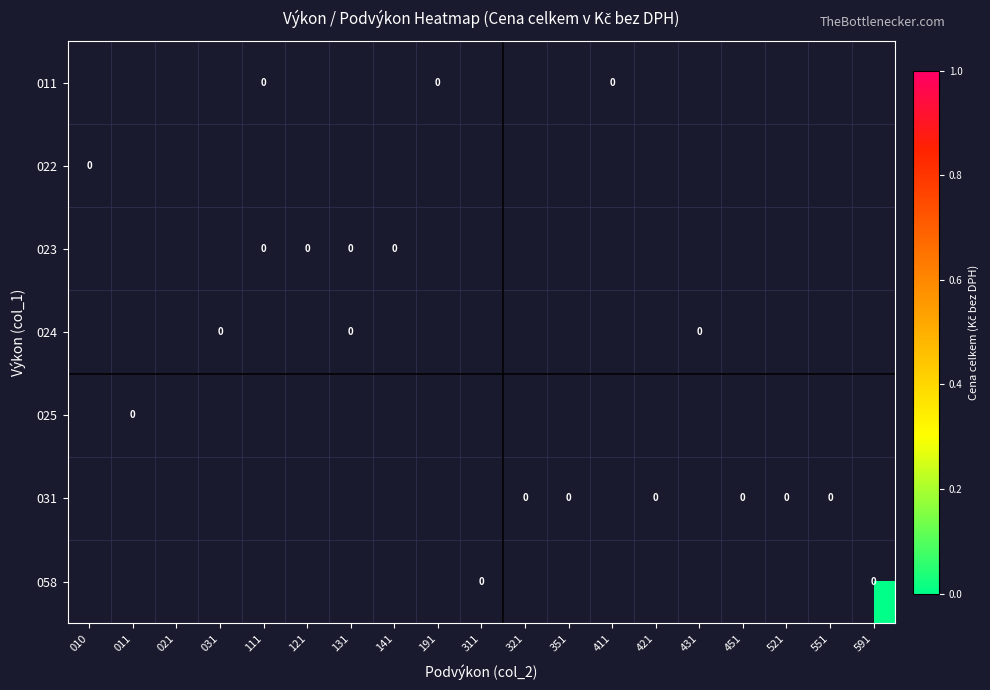

Is it true that 011 equals 0 at 421?

False